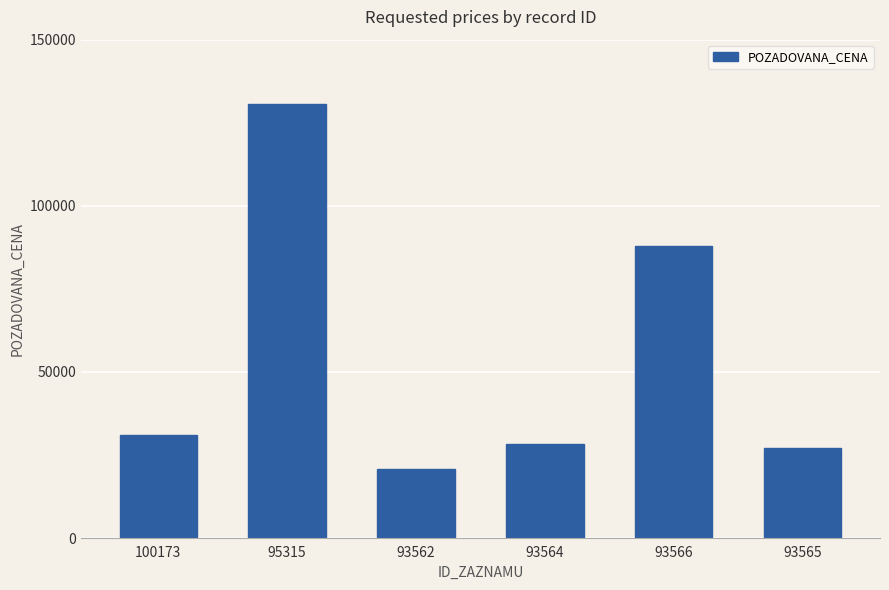

Are the bars horizontal?

No